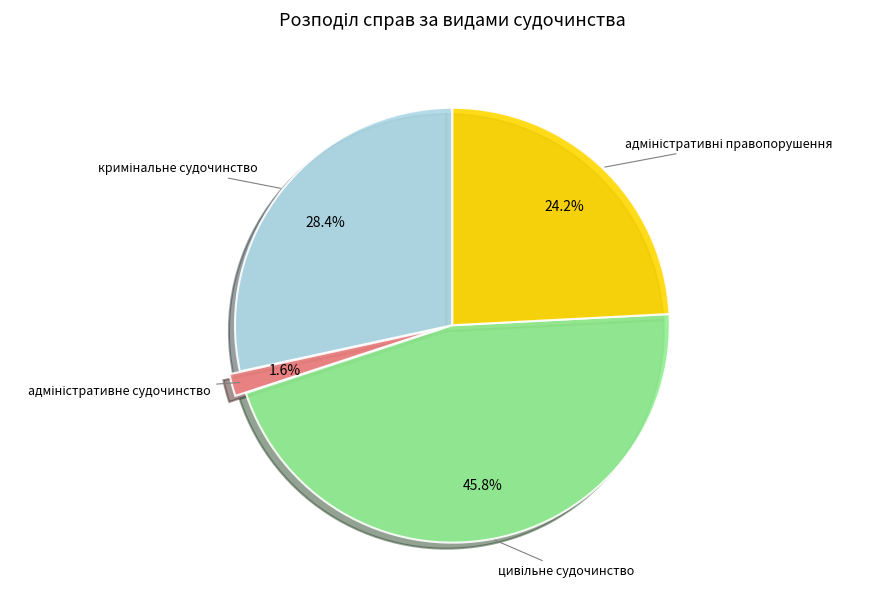

Is there a majority slice in this chart?

No